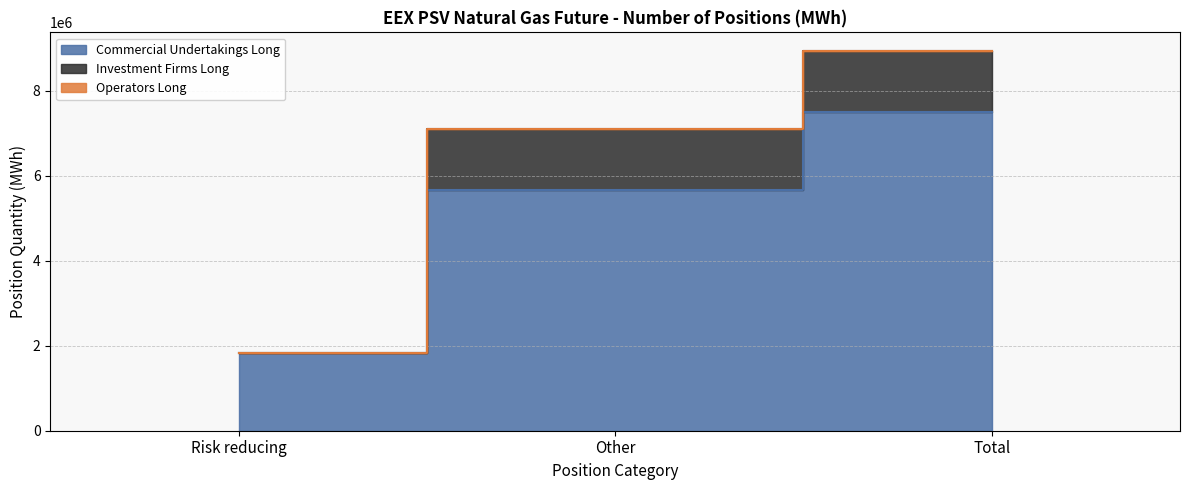

What is the minimum value for Commercial Undertakings Long?

1833024